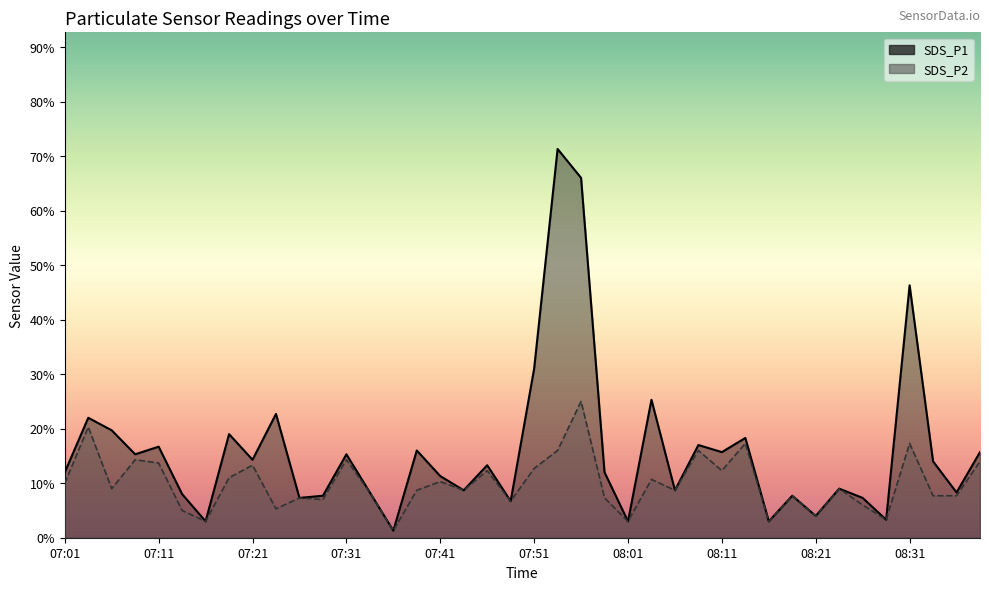

Reading left to right, extract all data points from this chart.

SDS_P1: 07:01=1.2	07:03=2.2	07:06=2.0	07:08=1.5	07:11=1.7	07:13=0.8	07:16=0.3	07:18=1.9	07:21=1.4	07:23=2.3	07:26=0.7	07:28=0.8	07:31=1.5	07:33=0.8	07:36=0.1	07:38=1.6	07:41=1.1	07:44=0.9	07:46=1.3	07:49=0.7	07:51=3.1	07:53=7.1	07:56=6.6	07:58=1.2	08:01=0.3	08:04=2.5	08:06=0.9	08:09=1.7	08:11=1.6	08:14=1.8	08:16=0.3	08:19=0.8	08:21=0.4	08:24=0.9	08:26=0.7	08:29=0.3	08:31=4.6	08:33=1.4	08:36=0.8	08:38=1.6
SDS_P2: 07:01=1.0	07:03=2.0	07:06=0.9	07:08=1.4	07:11=1.4	07:13=0.5	07:16=0.3	07:18=1.1	07:21=1.3	07:23=0.5	07:26=0.7	07:28=0.7	07:31=1.4	07:33=0.8	07:36=0.1	07:38=0.9	07:41=1.0	07:44=0.9	07:46=1.2	07:49=0.7	07:51=1.3	07:53=1.6	07:56=2.5	07:58=0.7	08:01=0.3	08:04=1.1	08:06=0.9	08:09=1.6	08:11=1.2	08:14=1.7	08:16=0.3	08:19=0.8	08:21=0.4	08:24=0.9	08:26=0.6	08:29=0.3	08:31=1.7	08:33=0.8	08:36=0.8	08:38=1.4